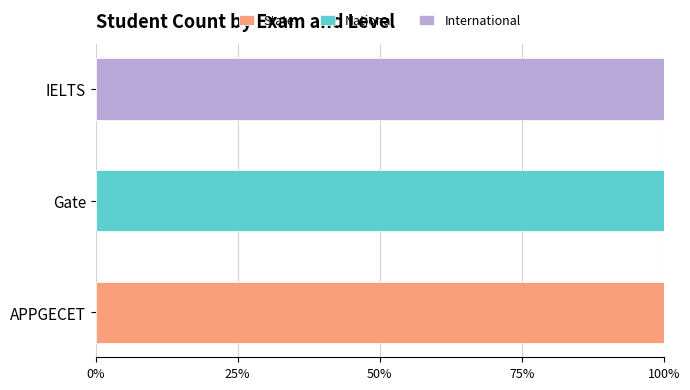

Reading left to right, extract all data points from this chart.

State: 1	0	0
National: 0	1	0
International: 0	0	1